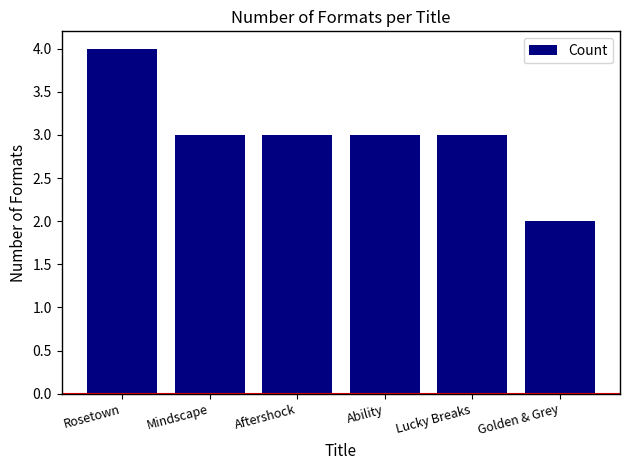

What is the maximum value shown in the chart?

4